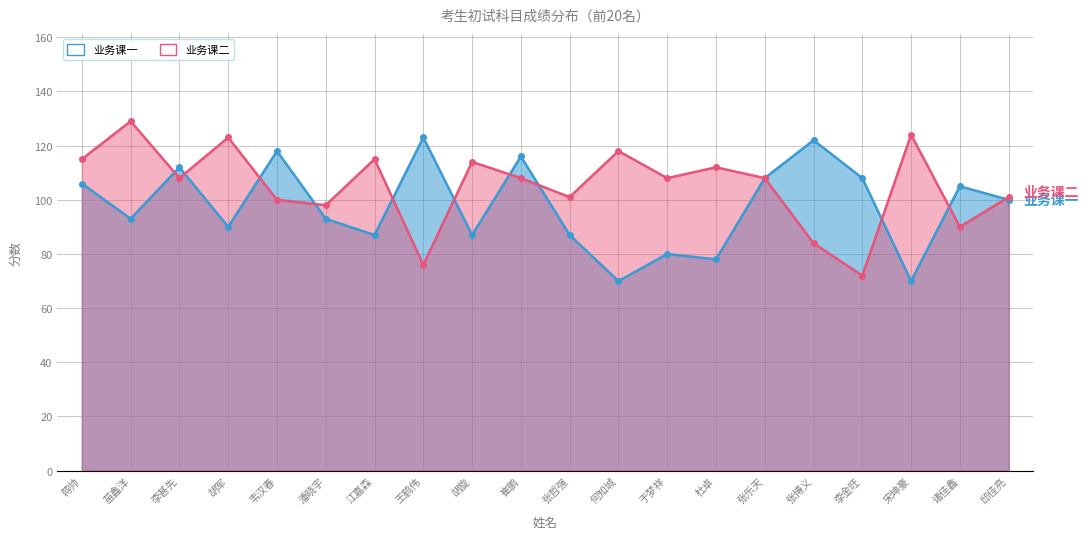

Reading right to left, what are all the values shown in this chart?

业务课二: 邱佳亮=101	诸佳鑫=90	宋坤豪=124	李金旺=72	张博义=84	张乐天=108	杜卓=112	于梦祥=108	何知城=118	张哲强=101	崔鹏=108	胡旋=114	王鹤伟=76	江嘉森=115	潘晓宇=98	韦汉春=100	胡军=123	李甚先=108	苗鑫洋=129	蒋帅=115
业务课一: 邱佳亮=100	诸佳鑫=105	宋坤豪=70	李金旺=108	张博义=122	张乐天=108	杜卓=78	于梦祥=80	何知城=70	张哲强=87	崔鹏=116	胡旋=87	王鹤伟=123	江嘉森=87	潘晓宇=93	韦汉春=118	胡军=90	李甚先=112	苗鑫洋=93	蒋帅=106